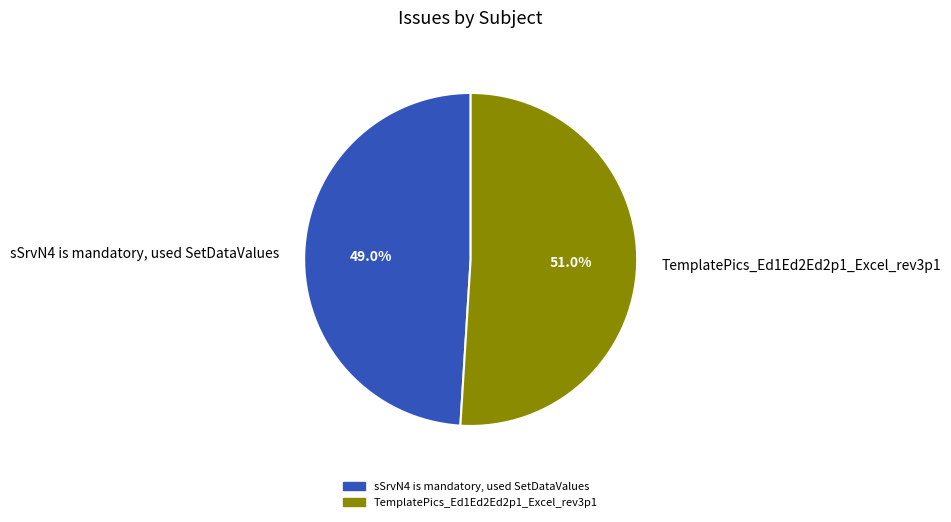

Which category has the smallest portion of the pie?

sSrvN4 is mandatory, used SetDataValues